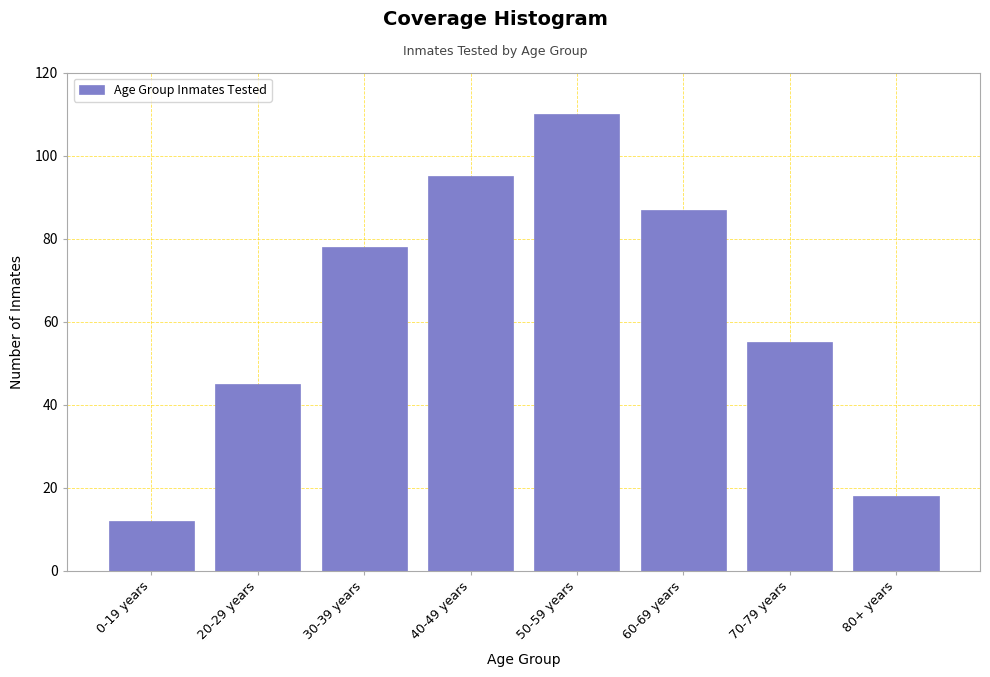

Reading left to right, list all the values displayed in this chart.

12	45	78	95	110	87	55	18